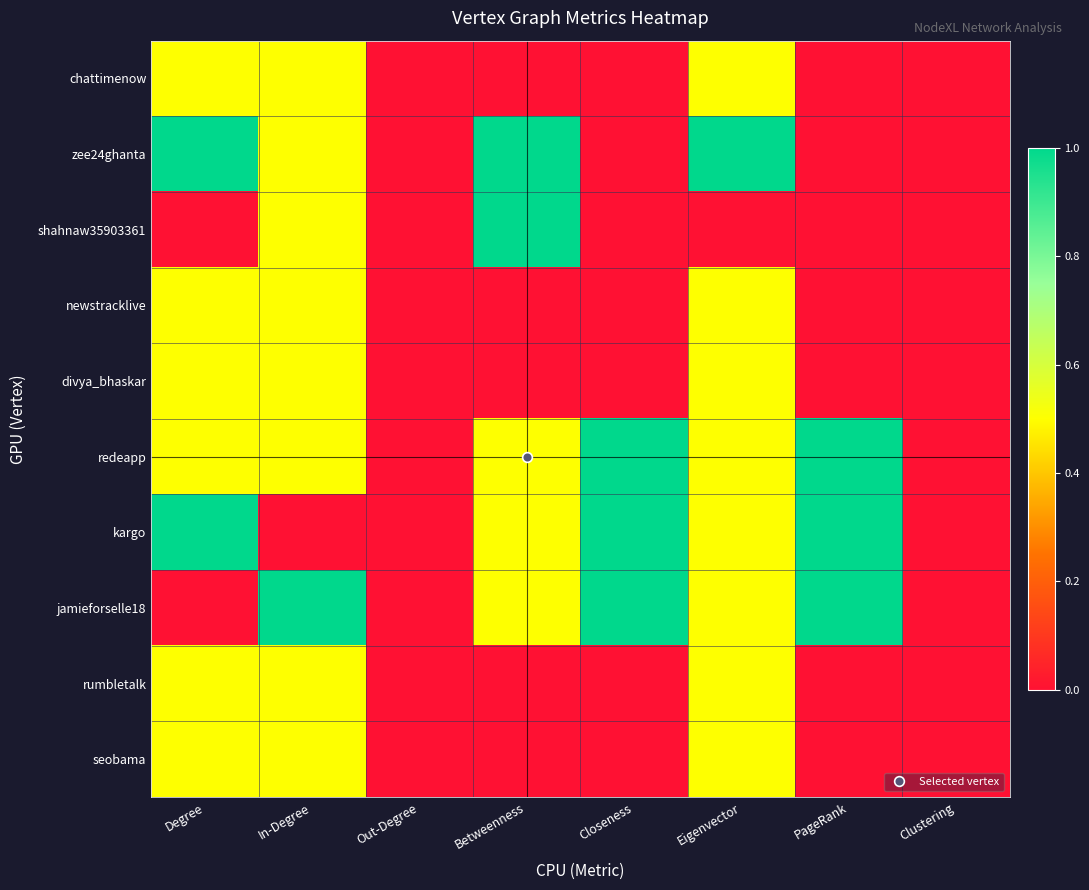

Count the number of data series in this chart.

10